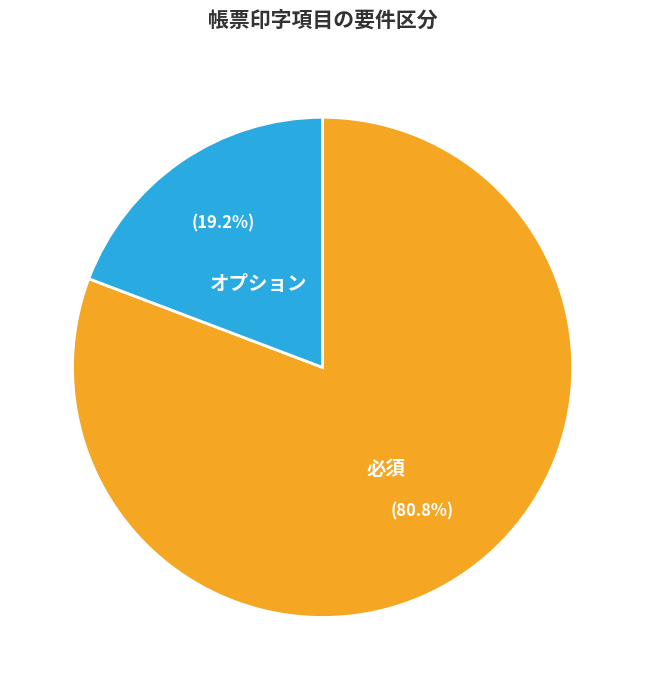

Between オプション and 必須, which is larger?

必須